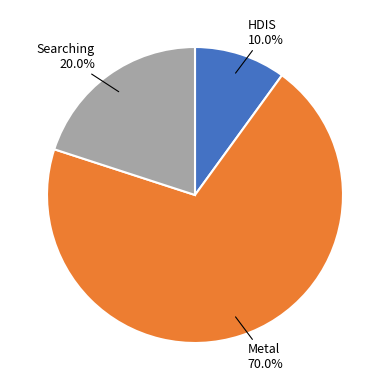

Is there any slice that represents more than half of the pie?

Yes